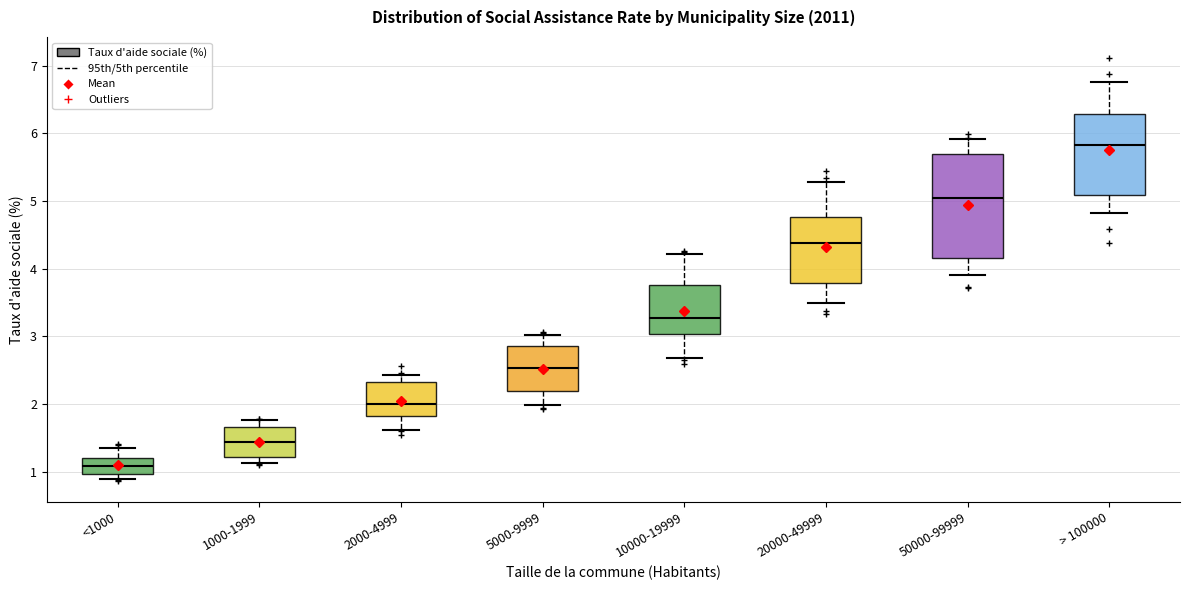

Where is the upper edge of the box for 2000-4999 on the y-axis? The values are not printed on the chart, so give them approximately, as read against the axis.

2.3